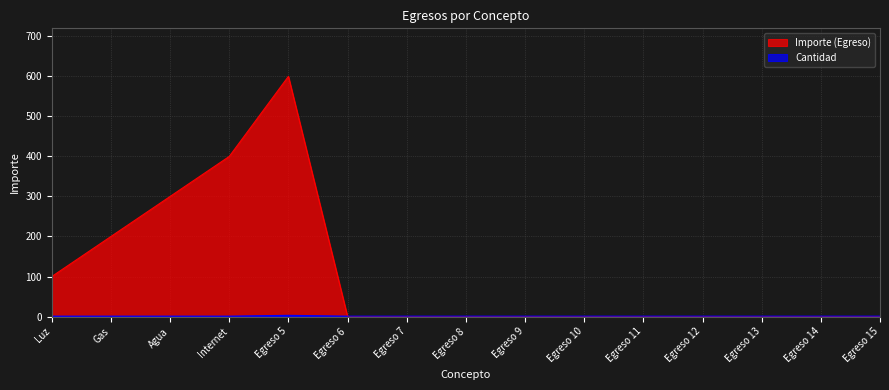

What is the spread (max minus min) of values at Egreso 9?

1